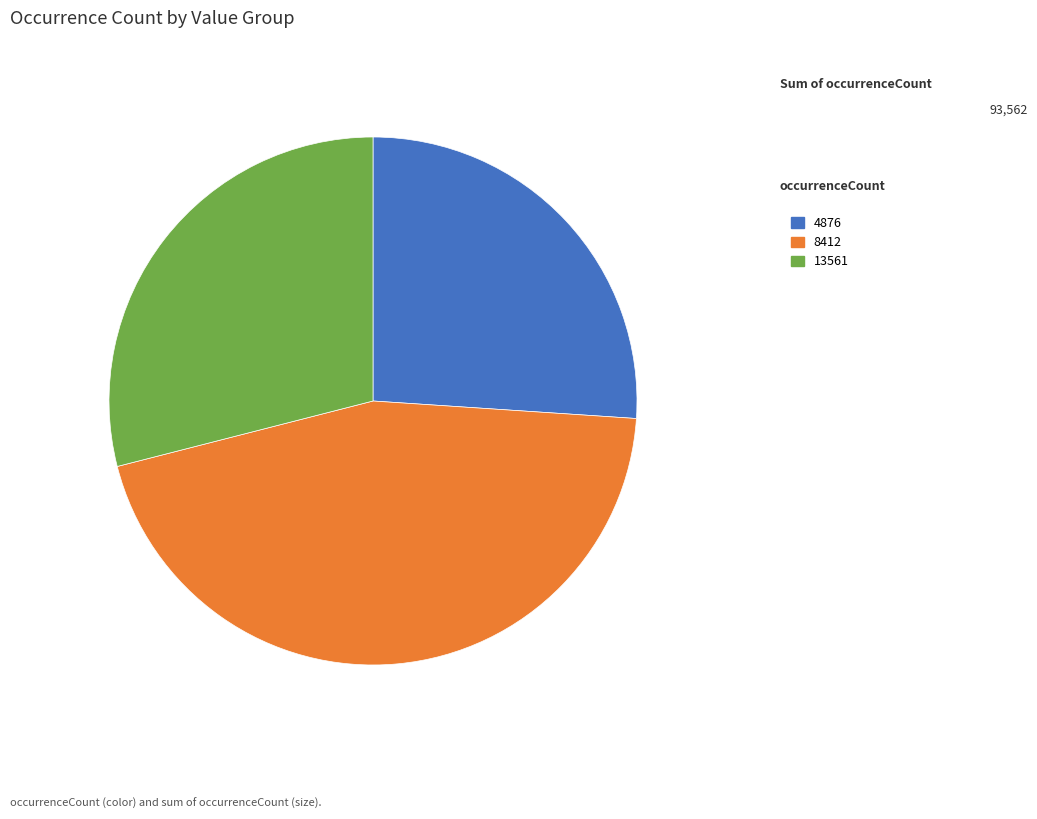

Is it true that 4876 is 40% of the pie?

False